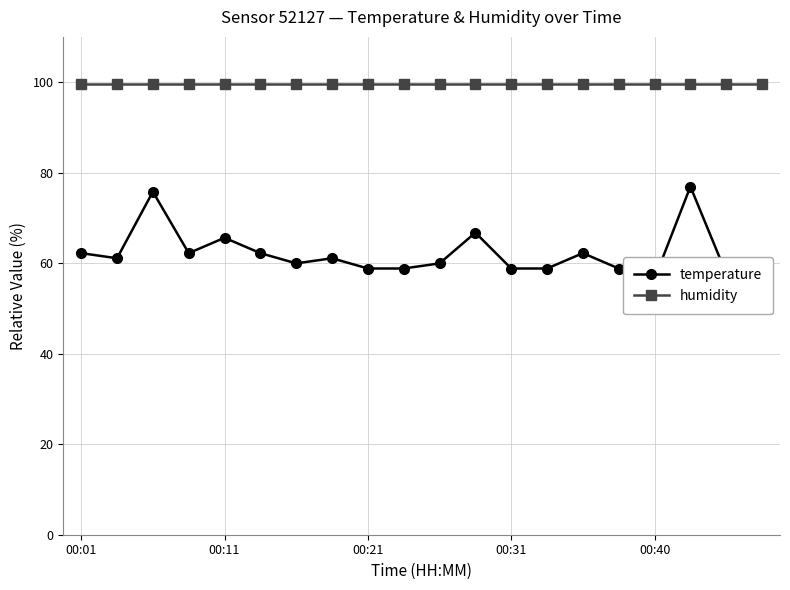

At 00:11, list the series in order from largest to smallest.

humidity, temperature